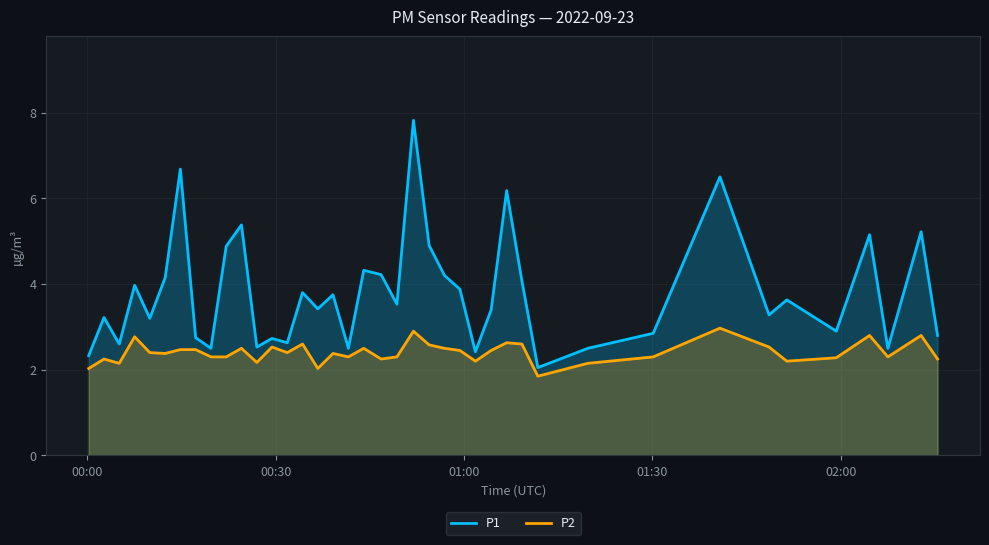

Rank the series by their maximum value, from lowest to highest.

P2, P1